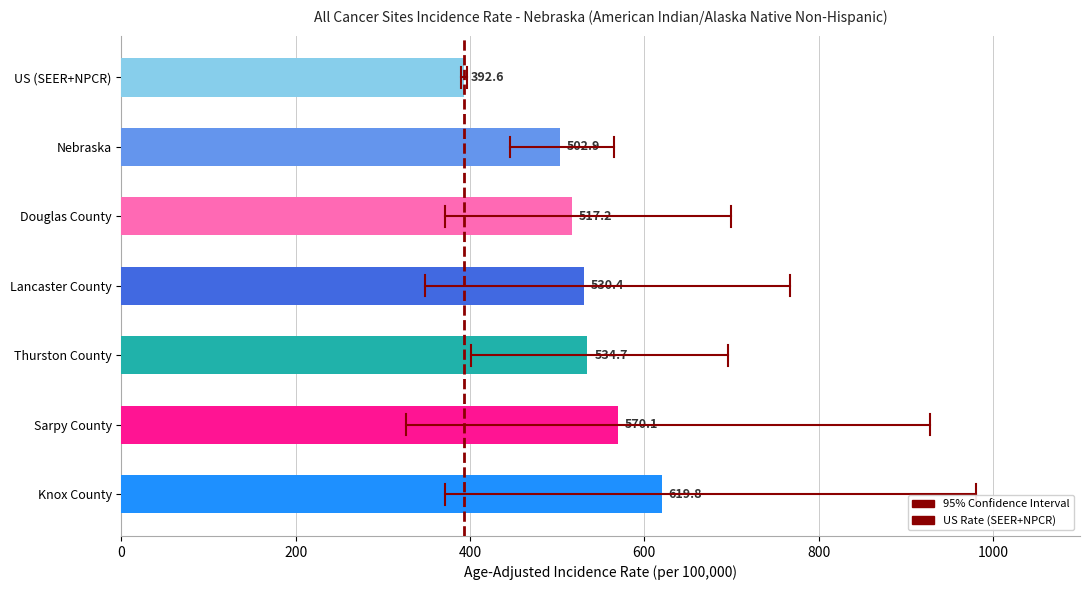

How many bars are there in total?

7